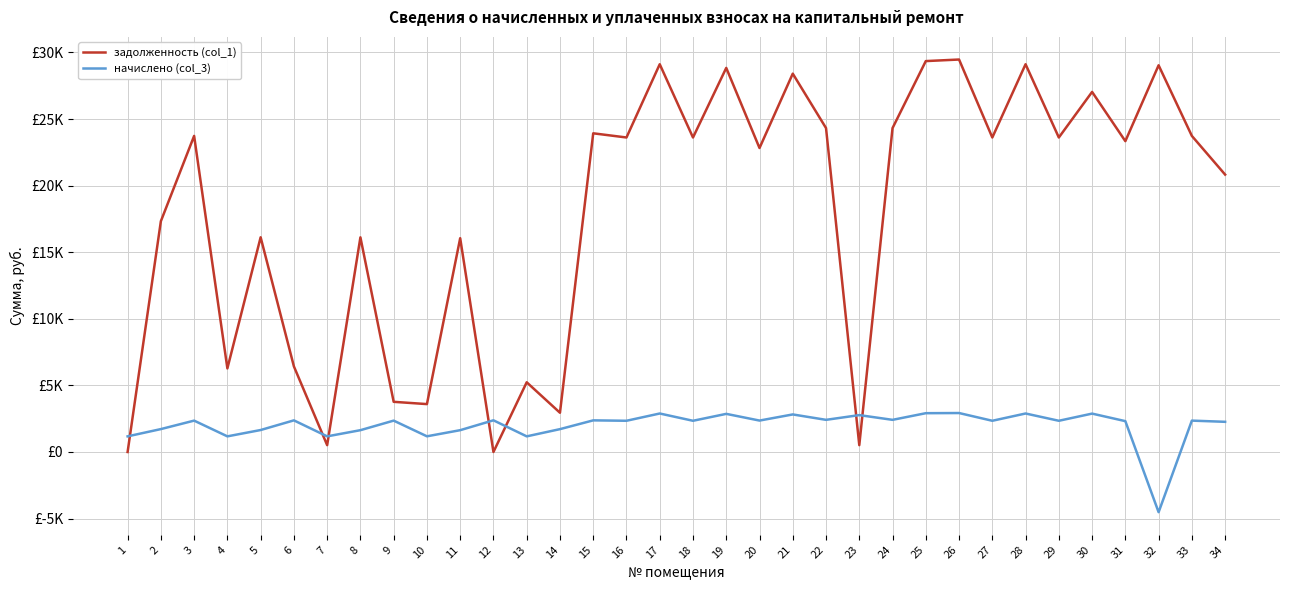

Does the chart display data point markers on the line(s)?

No